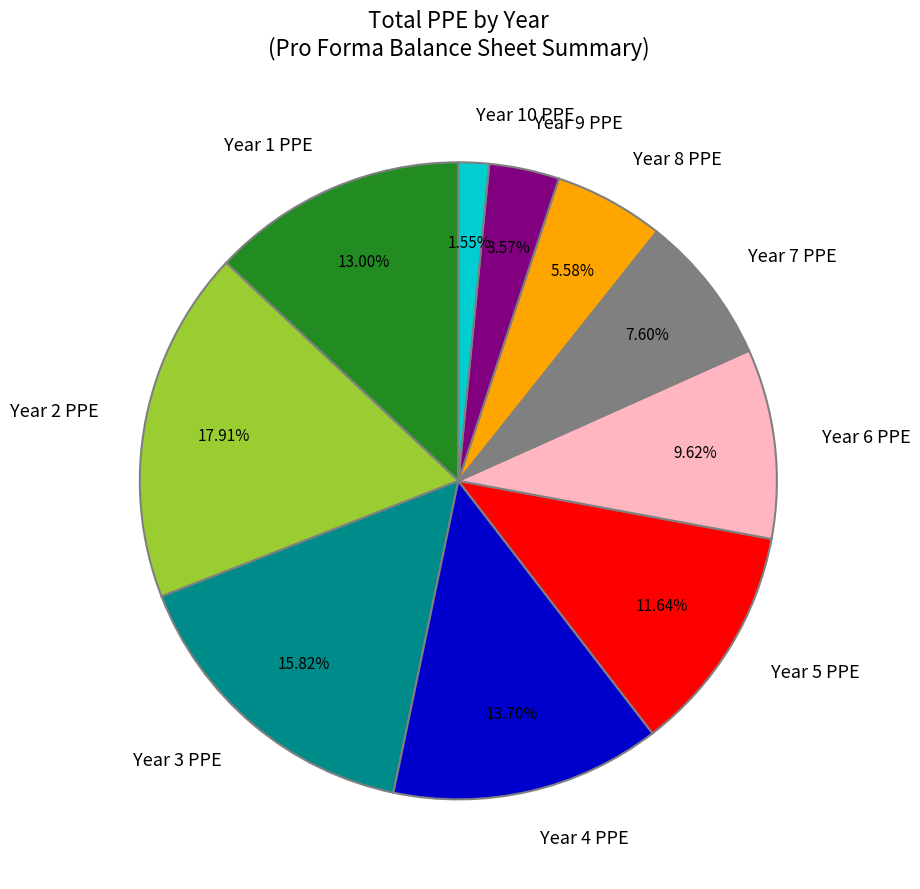

Do Year 8 PPE and Year 5 PPE together represent more than half of the pie?

No